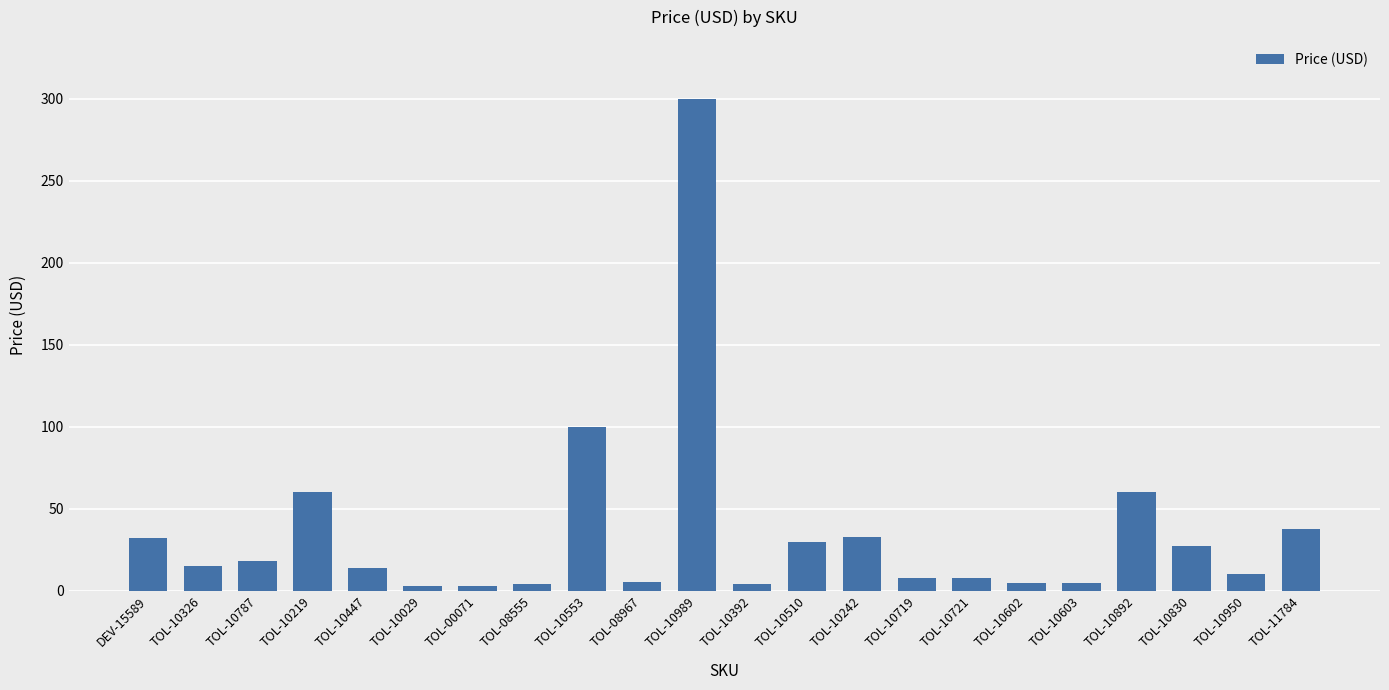

What position from the right is TOL-10510?

10